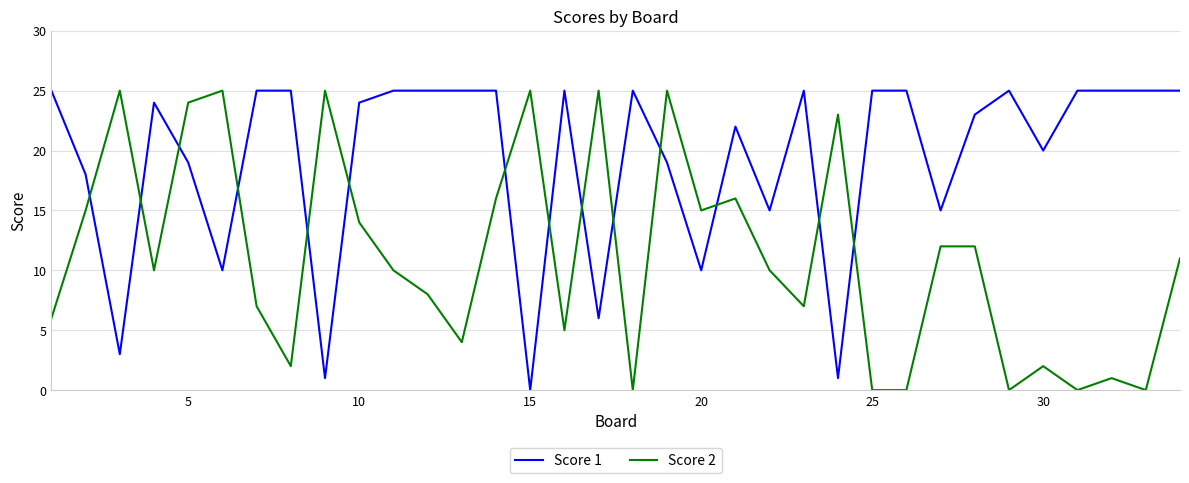

True or false: Score 2 and Score 1 intersect in this chart.

True